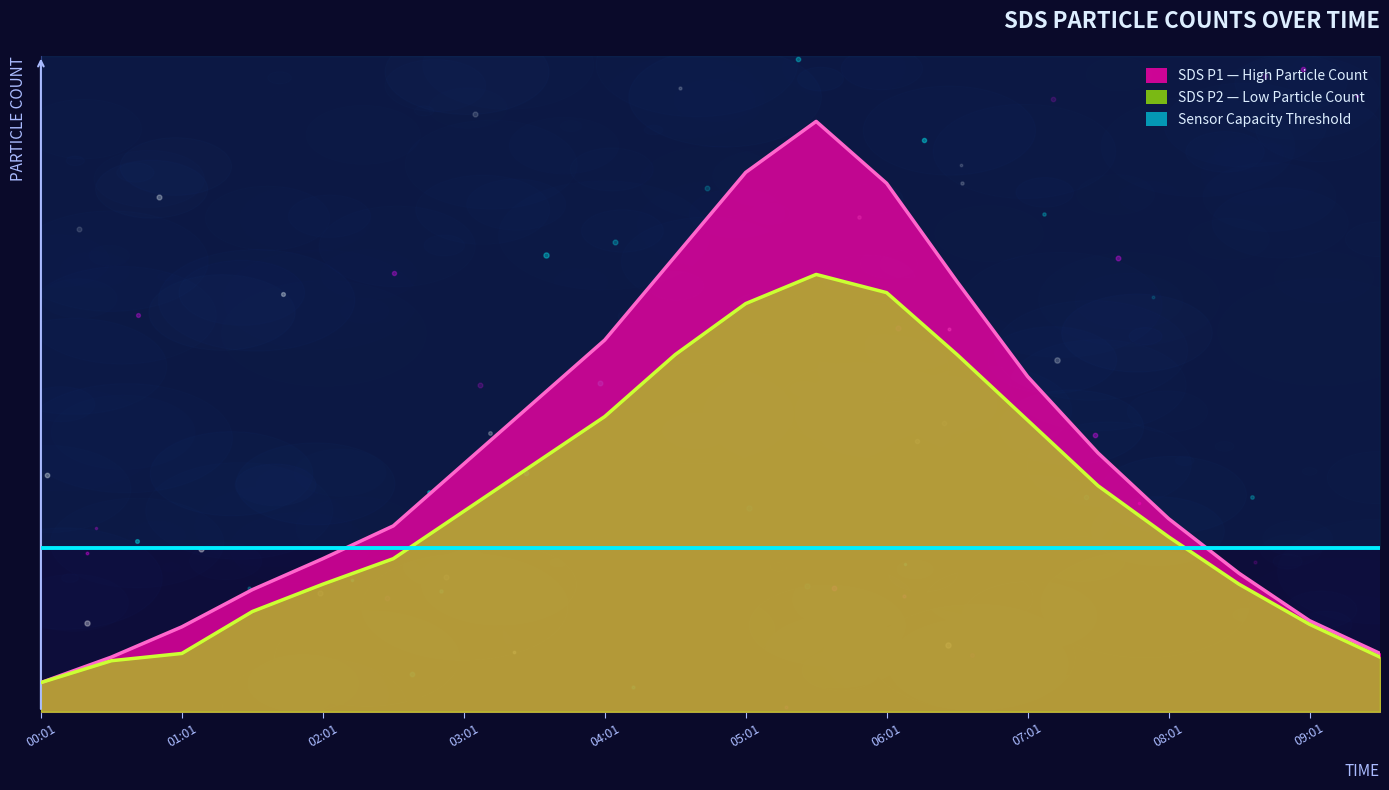

At how many categories does at least one series exceed 15?

1